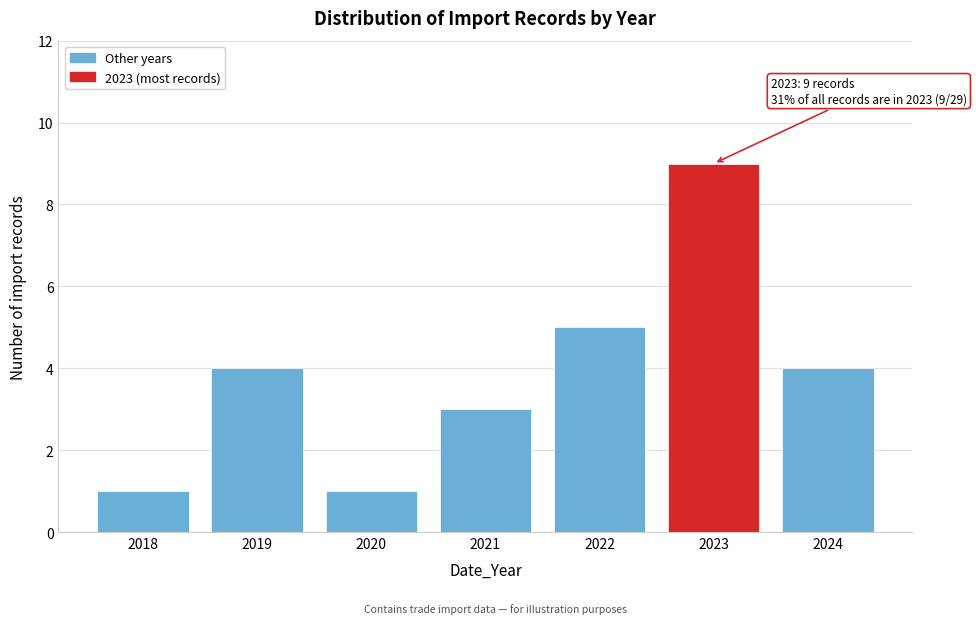

Reading left to right, extract all data points from this chart.

2018=1	2019=4	2020=1	2021=3	2022=5	2023=9	2024=4